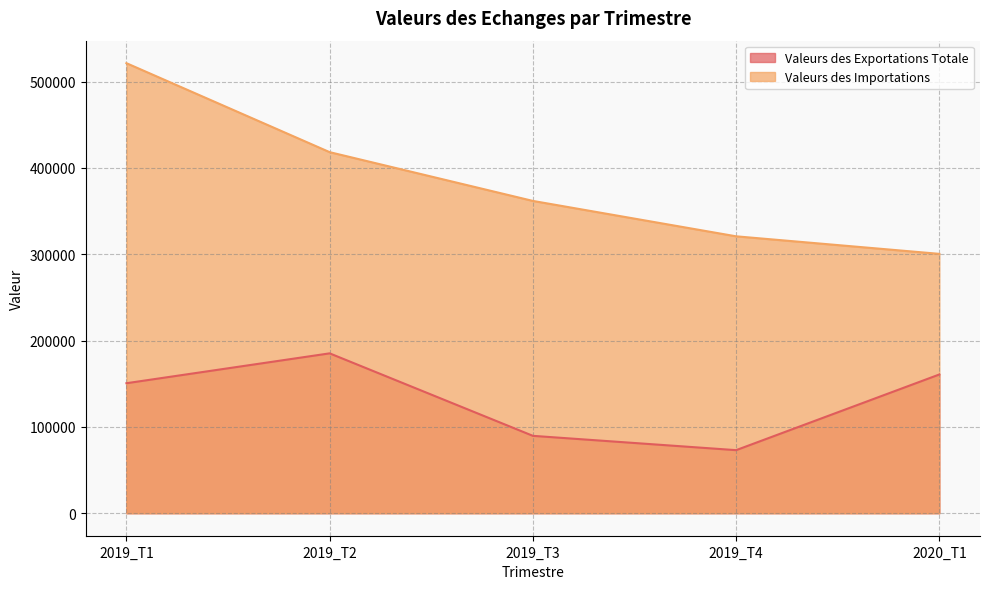

What is the maximum value shown in the chart?

521247.8